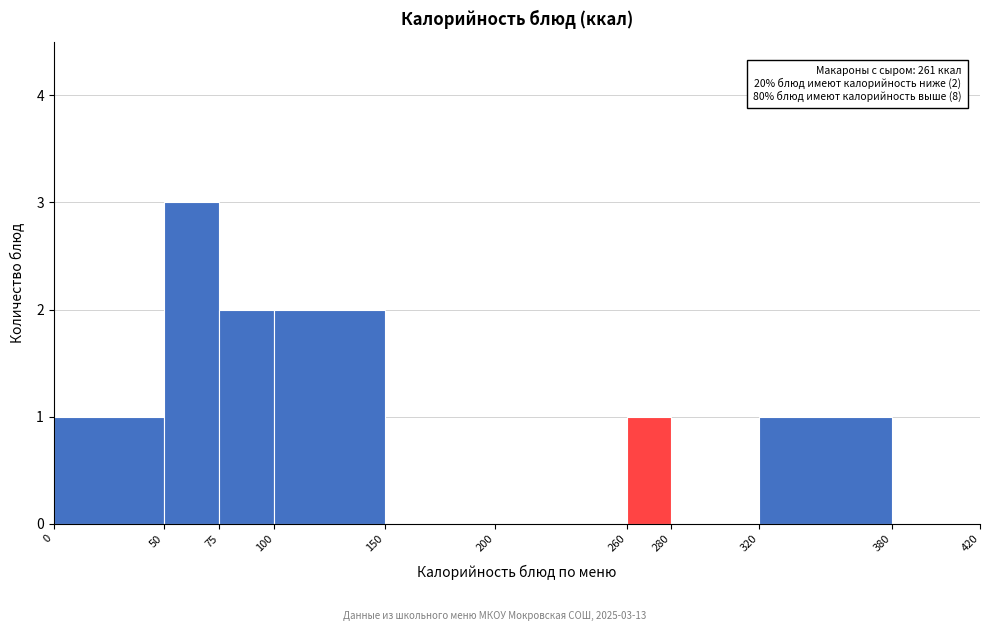

Which range on the x-axis has the tallest bar?

50 to 75